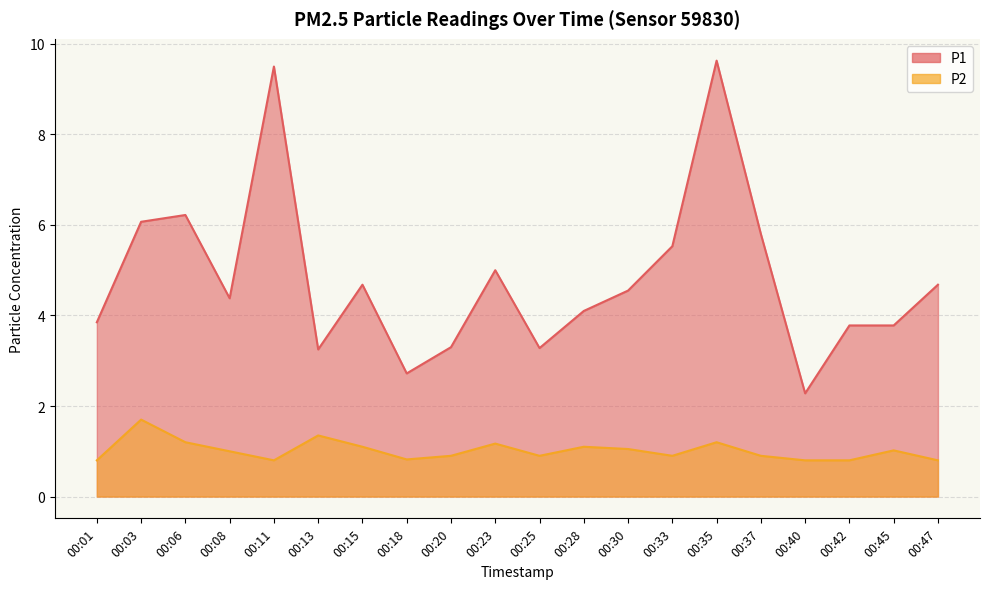

Which category has the highest value in the P1 series?

00:35